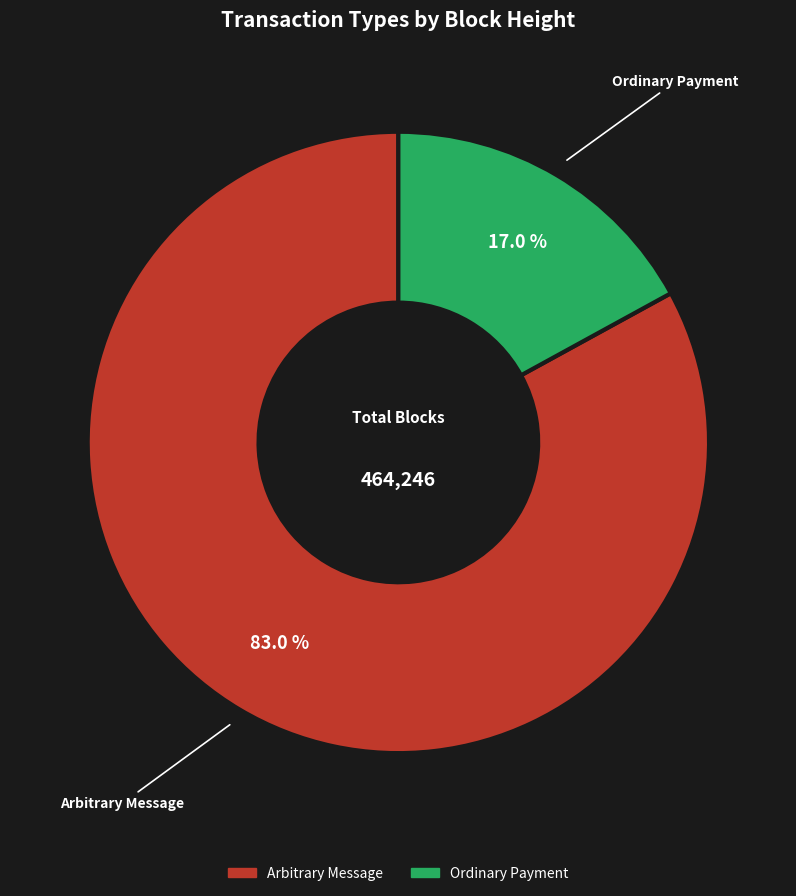

Does any single category account for the majority?

Yes